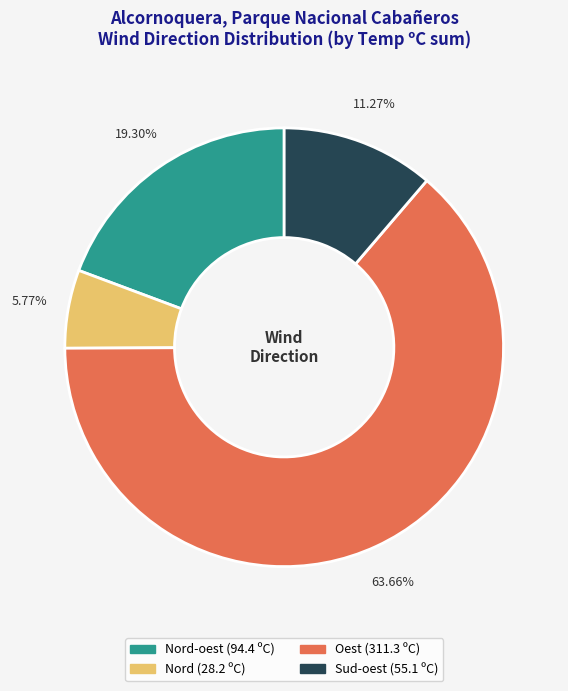

Does any single category account for the majority?

Yes